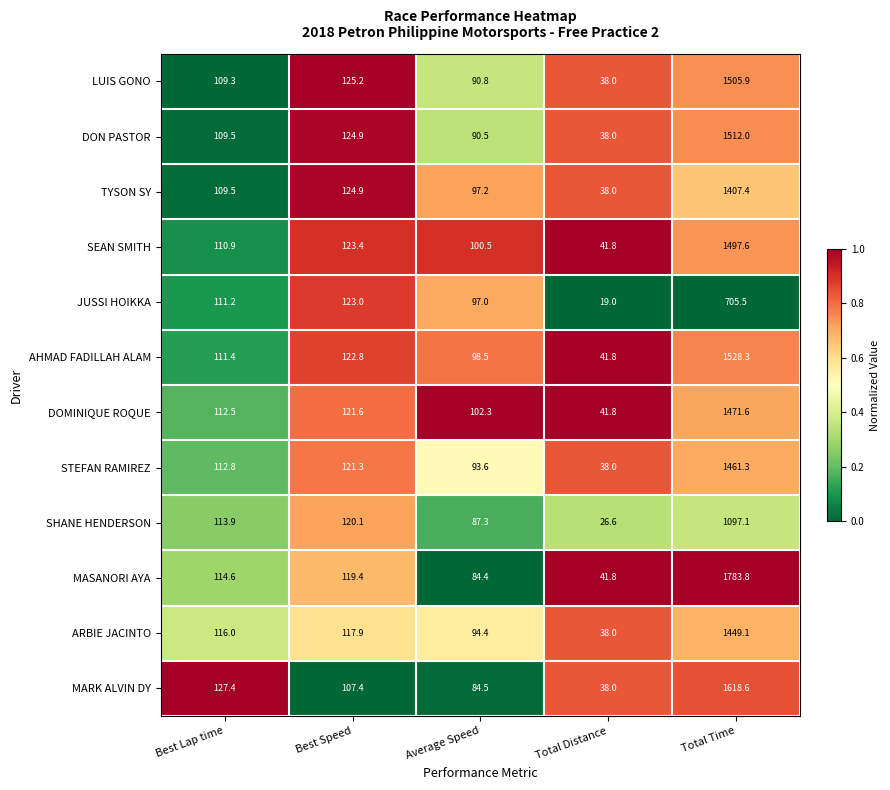

At which label is DON PASTOR closest to 775?

Best Speed